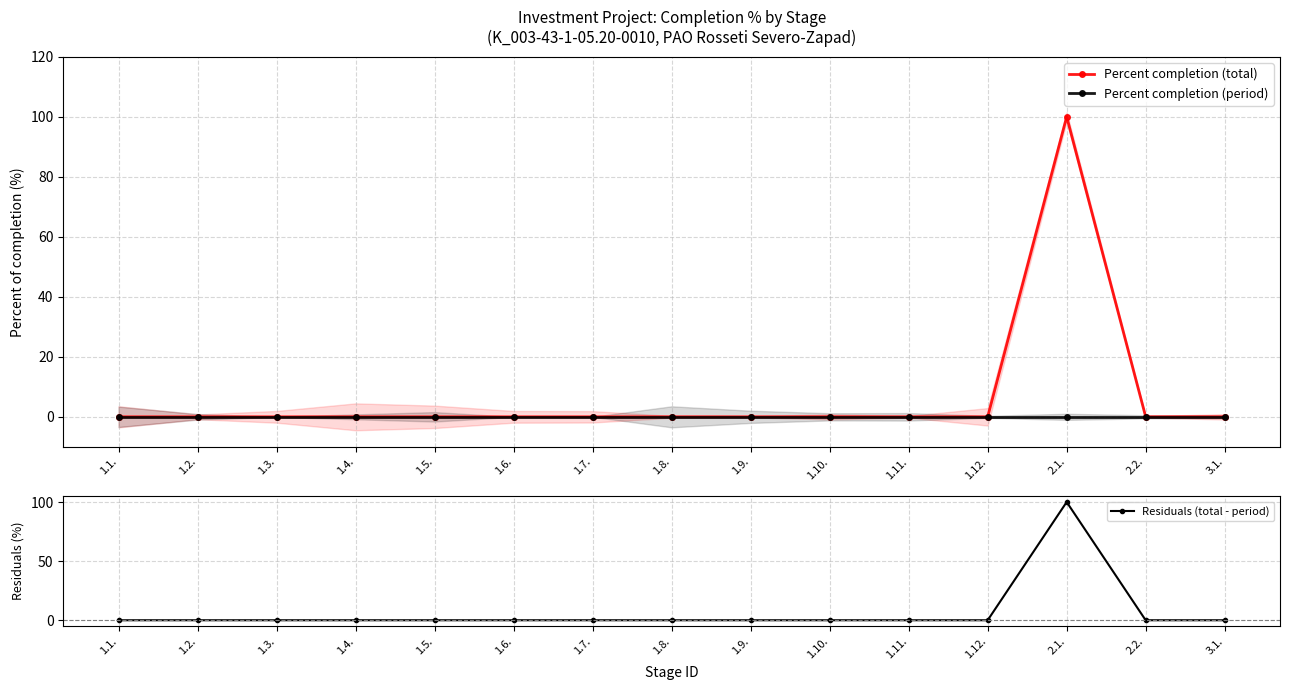

List the labels in order of Residuals (total - period) value, smallest first.

1.1., 1.2., 1.3., 1.4., 1.5., 1.6., 1.7., 1.8., 1.9., 1.10., 1.11., 1.12., 2.2., 3.1., 2.1.